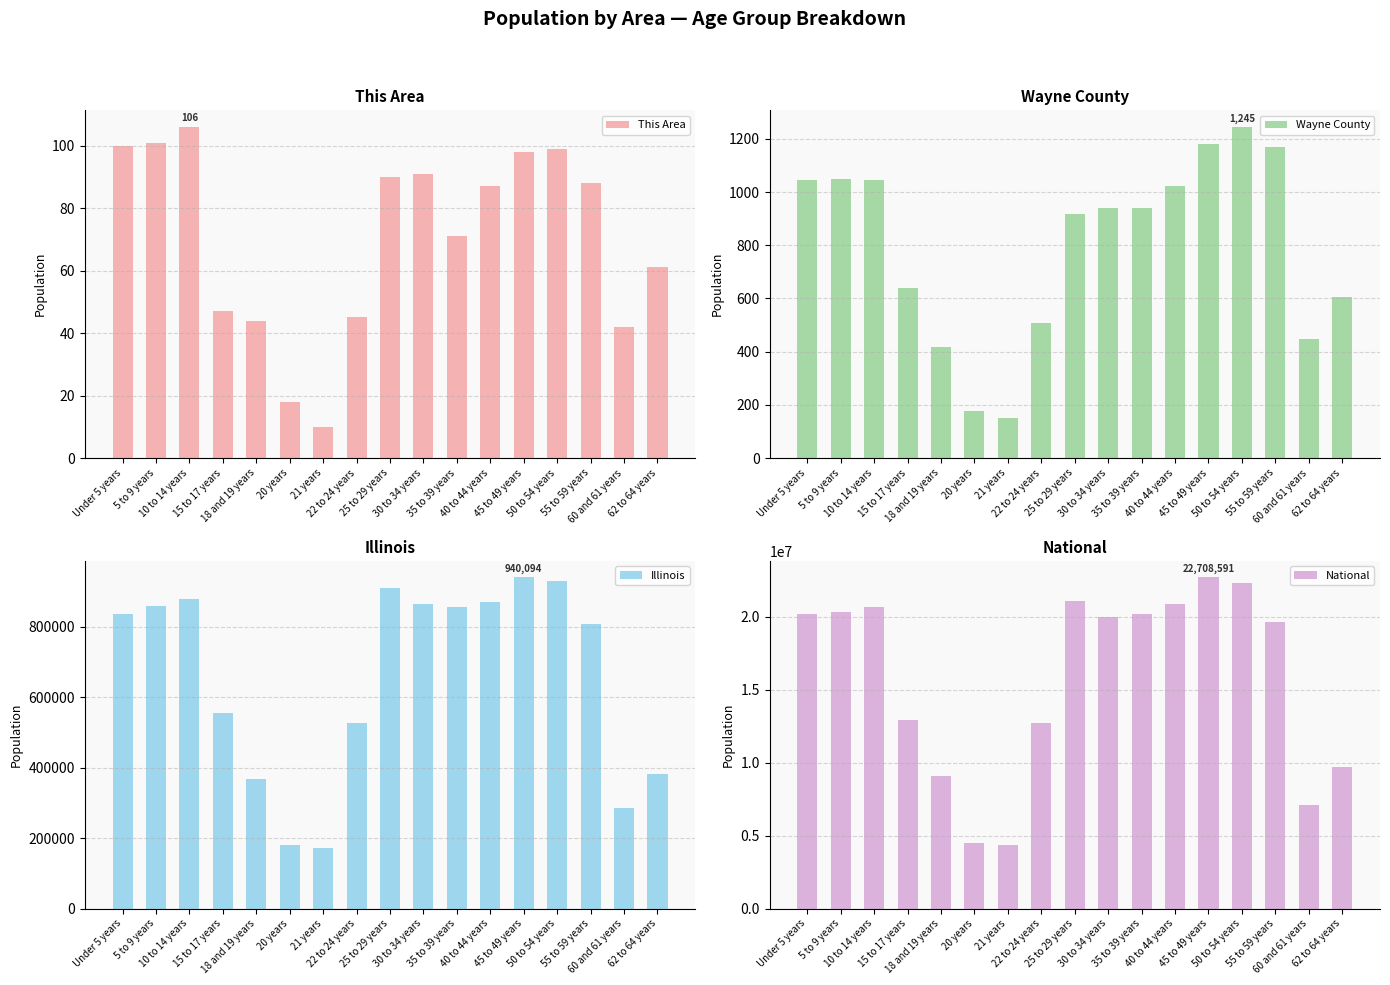

Reading right to left, transcribe all the data shown in this chart.

This Area: 62 to 64 years=61	60 and 61 years=42	55 to 59 years=88	50 to 54 years=99	45 to 49 years=98	40 to 44 years=87	35 to 39 years=71	30 to 34 years=91	25 to 29 years=90	22 to 24 years=45	21 years=10	20 years=18	18 and 19 years=44	15 to 17 years=47	10 to 14 years=106	5 to 9 years=101	Under 5 years=100
Wayne County: 62 to 64 years=606	60 and 61 years=447	55 to 59 years=1169	50 to 54 years=1245	45 to 49 years=1182	40 to 44 years=1023	35 to 39 years=939	30 to 34 years=940	25 to 29 years=919	22 to 24 years=506	21 years=151	20 years=175	18 and 19 years=419	15 to 17 years=641	10 to 14 years=1045	5 to 9 years=1050	Under 5 years=1044
Illinois: 62 to 64 years=381249	60 and 61 years=284180	55 to 59 years=807778	50 to 54 years=930785	45 to 49 years=940094	40 to 44 years=870100	35 to 39 years=855790	30 to 34 years=865684	25 to 29 years=910273	22 to 24 years=526556	21 years=172795	20 years=179613	18 and 19 years=367343	15 to 17 years=554749	10 to 14 years=879448	5 to 9 years=859405	Under 5 years=835577
National: 62 to 64 years=9704197	60 and 61 years=7113727	55 to 59 years=19664805	50 to 54 years=22298125	45 to 49 years=22708591	40 to 44 years=20890964	35 to 39 years=20179642	30 to 34 years=19962099	25 to 29 years=21101849	22 to 24 years=12712576	21 years=4354294	20 years=4519129	18 and 19 years=9086089	15 to 17 years=12954254	10 to 14 years=20677194	5 to 9 years=20348657	Under 5 years=20201362